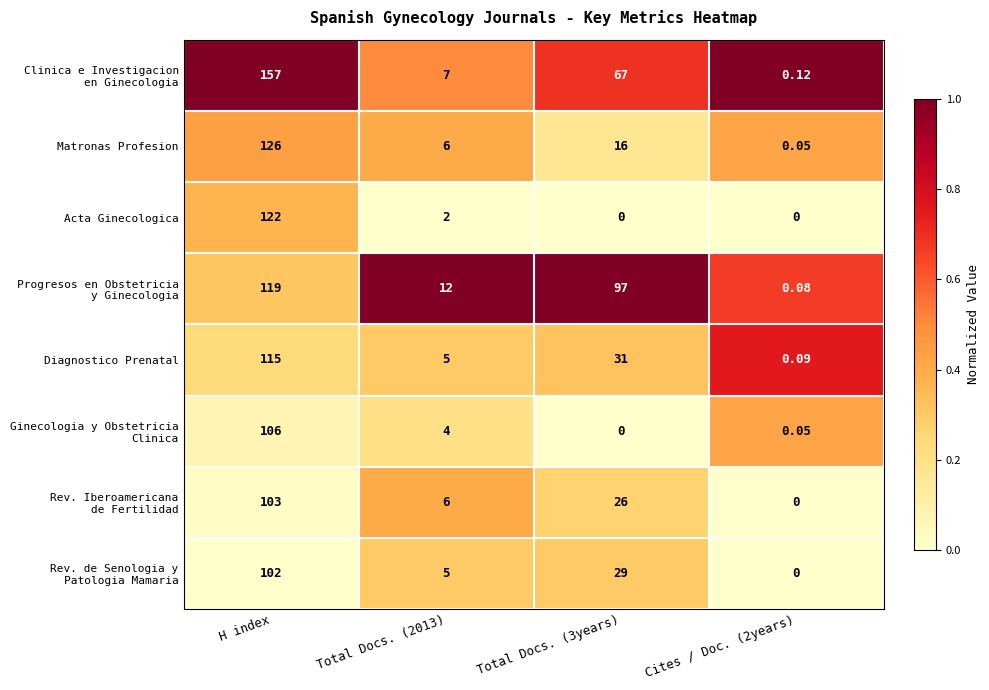

Which label corresponds to the largest value in the chart?

H index